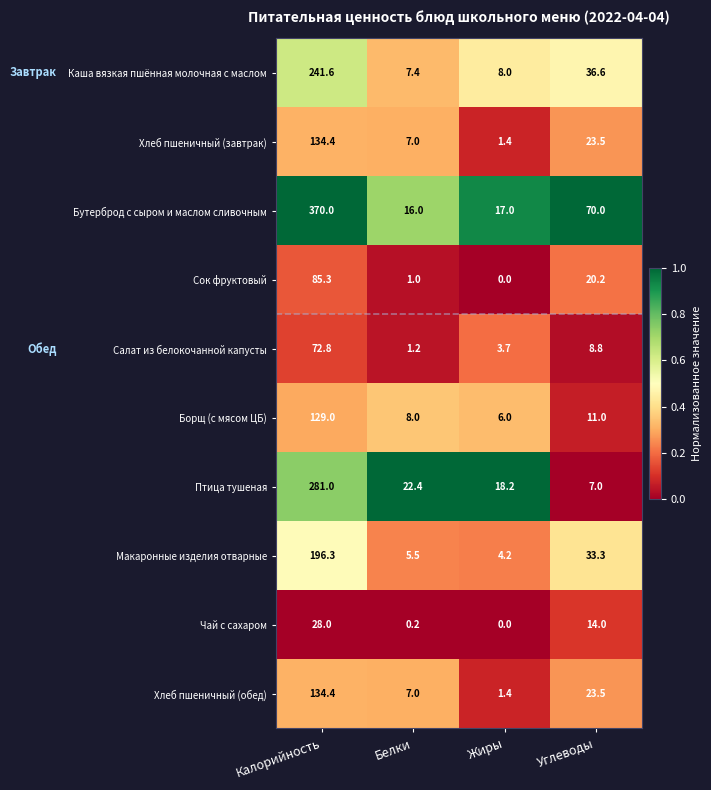

Which series has the largest total across all categories?

Бутерброд с сыром и маслом сливочным